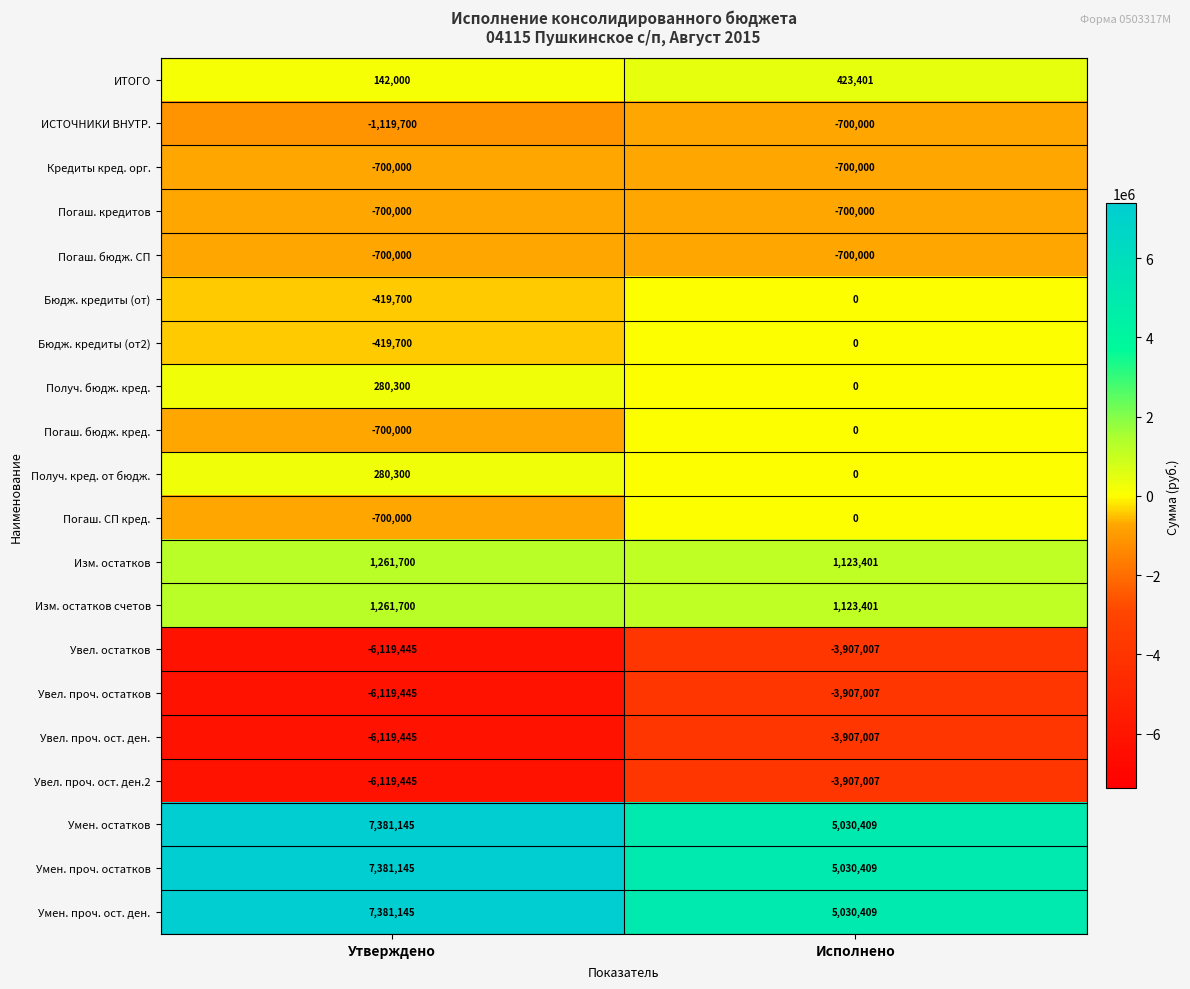

What is the approximate value of Увел. проч. ост. ден. at Исполнено?

-3907007